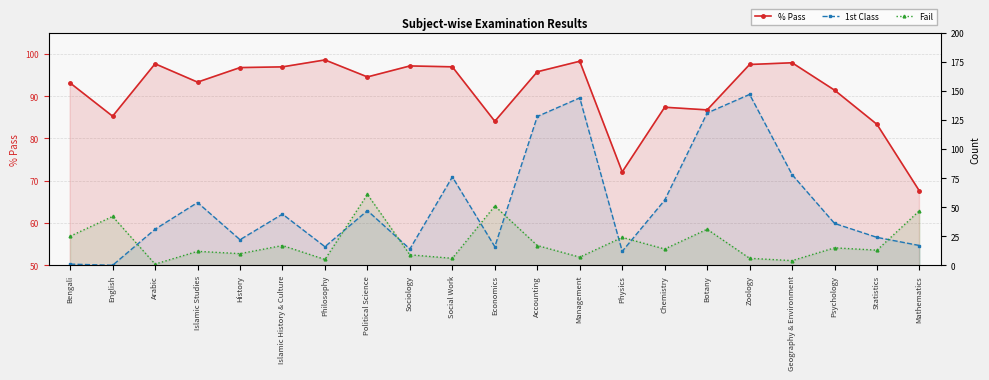

How many values in the Fail series are below 14?

10